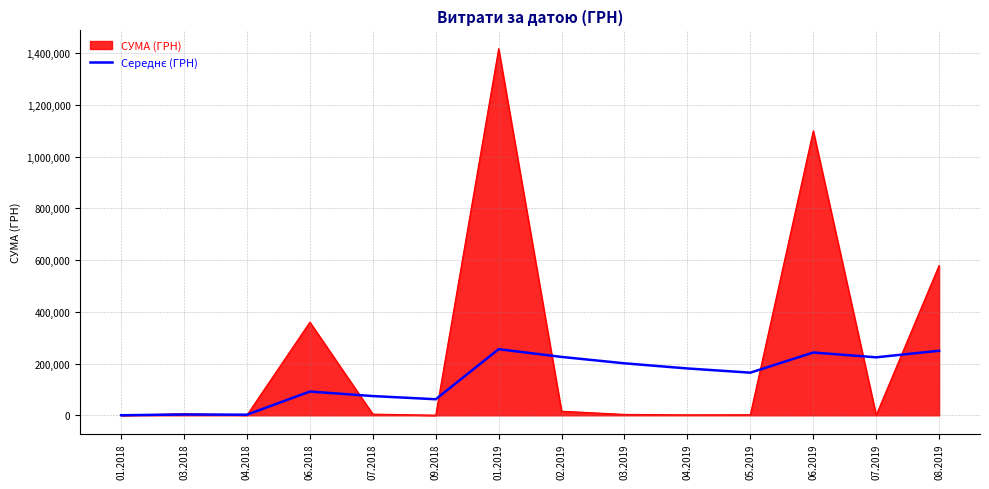

Which series has the widest spread of values?

СУМА (ГРН)